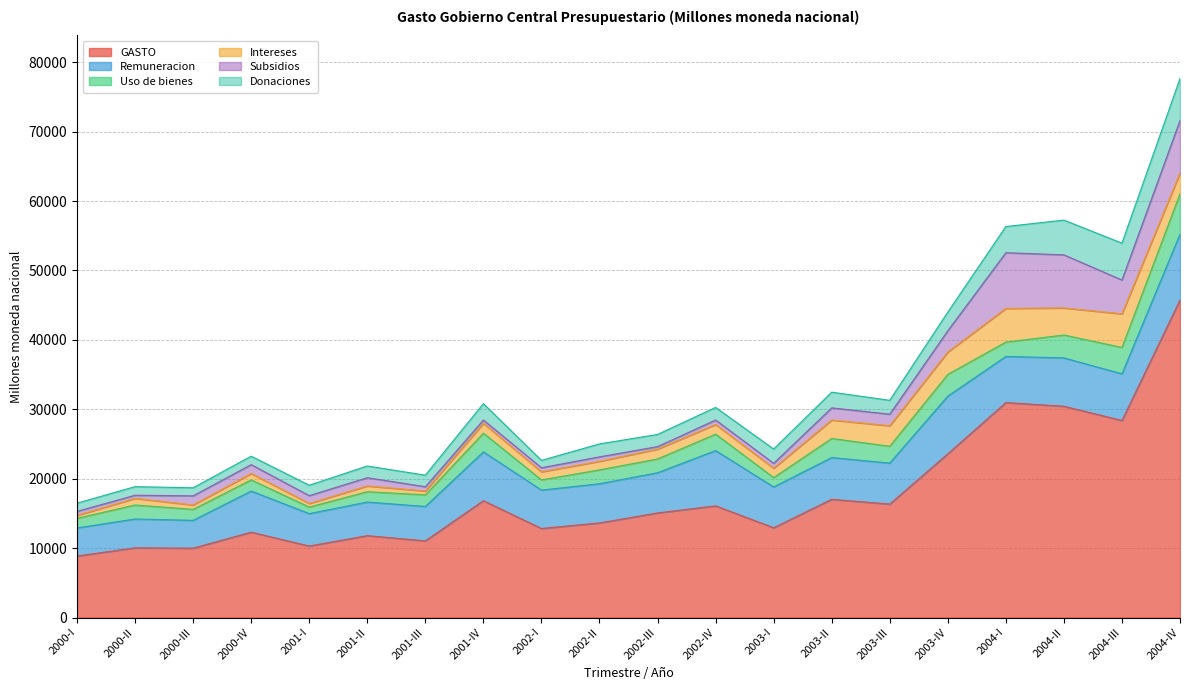

What is the approximate value of Intereses at 2002-I?

1168.4